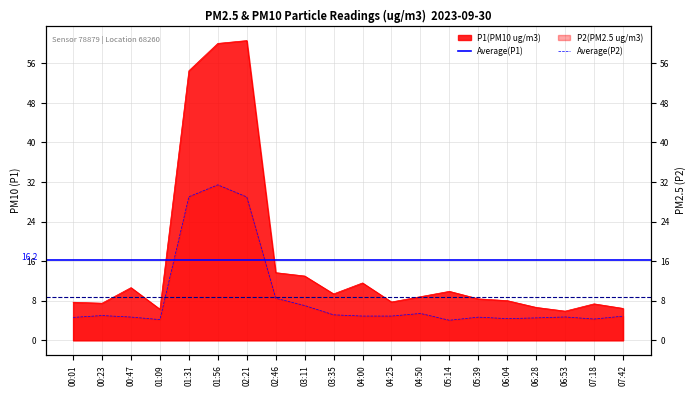

What is the difference between the maximum and second lowest values in the P2 series?

27.2